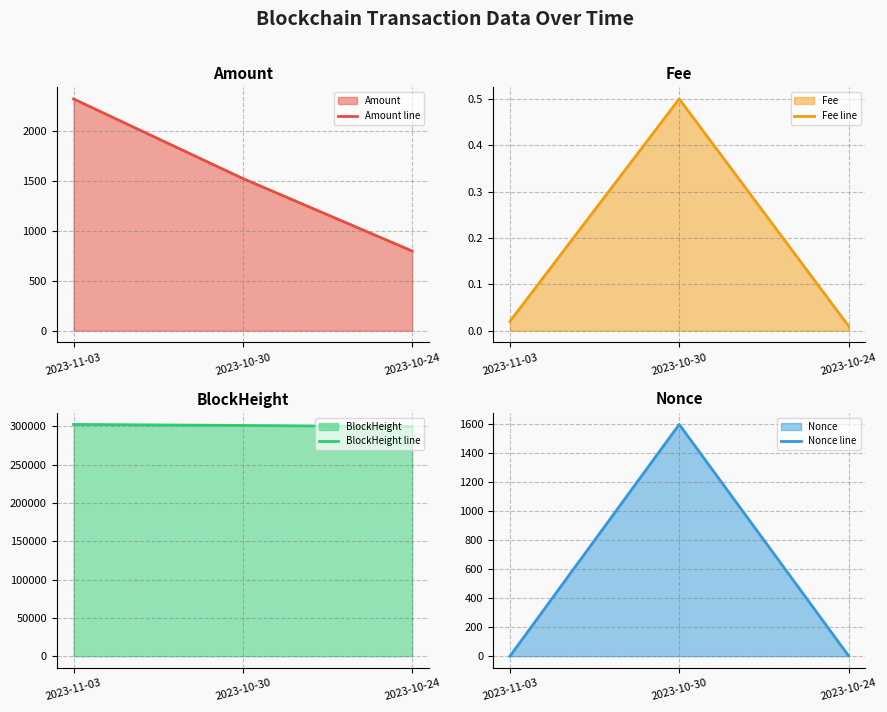

How many BlockHeight line values are between 299514 and 302366?

3